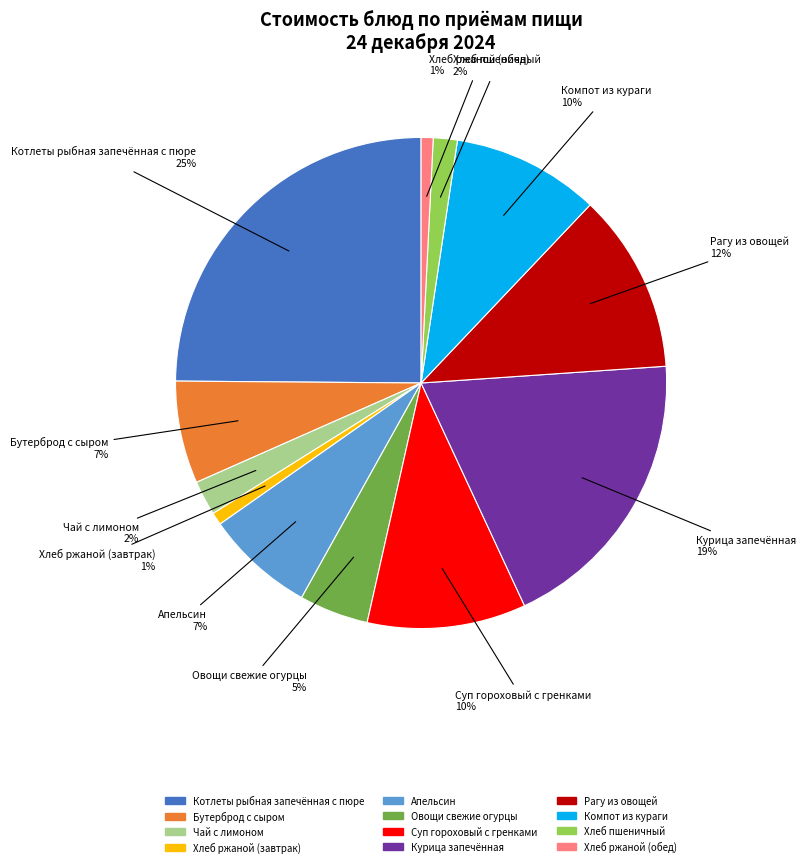

Is the sum of Овощи свежие огурцы and Бутерброд с сыром greater than half?

No